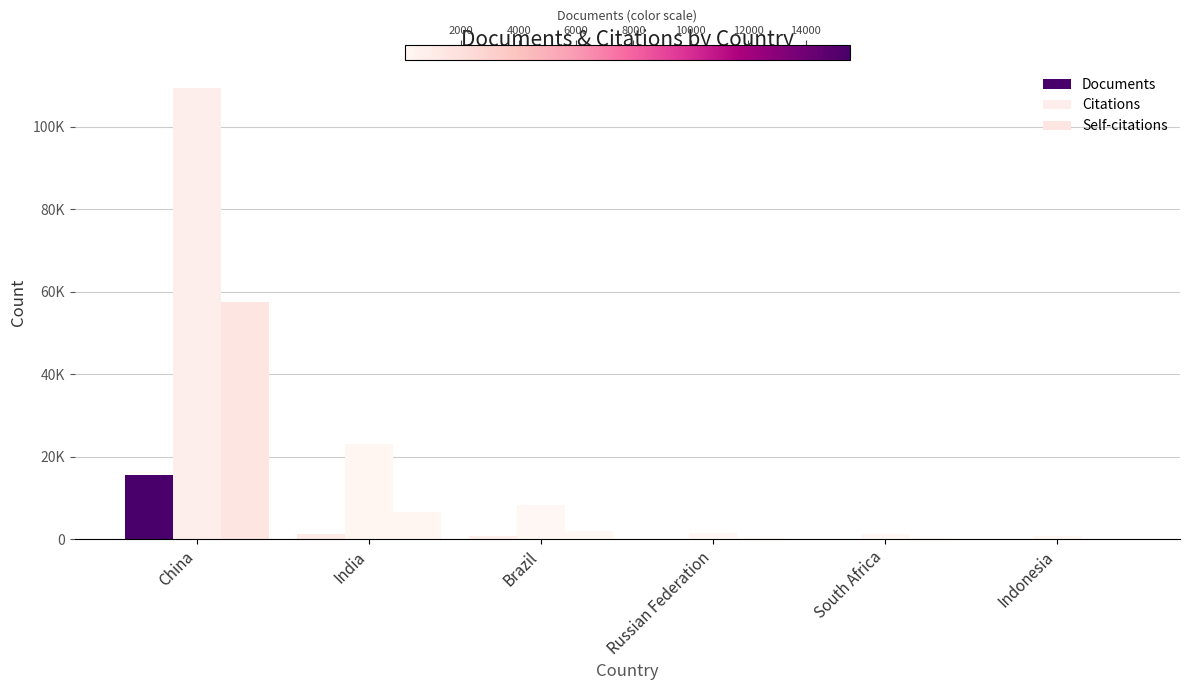

Is the value of Citations at China greater than the value of Documents at China?

Yes